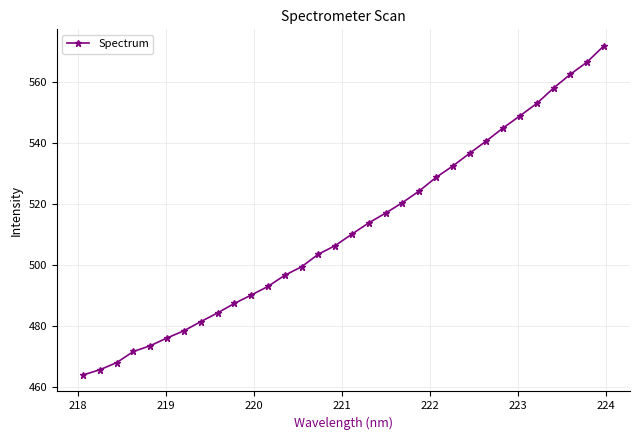

What is the difference between the maximum and minimum values?

108.1